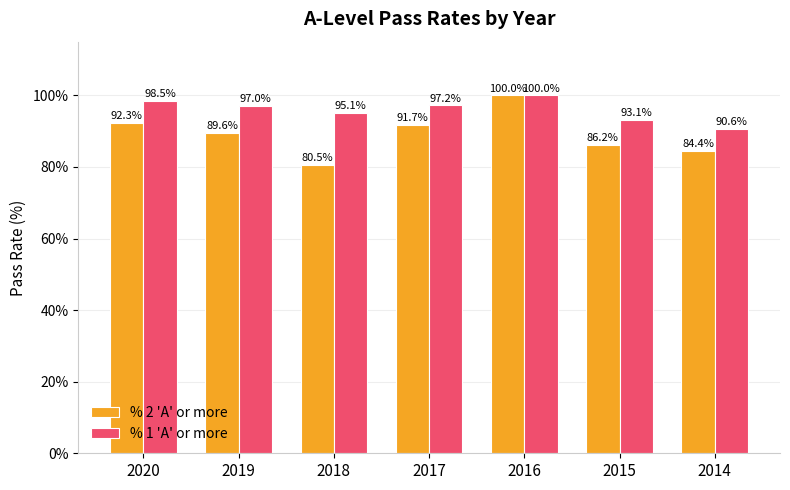

What is the maximum value shown in the chart?

100.0